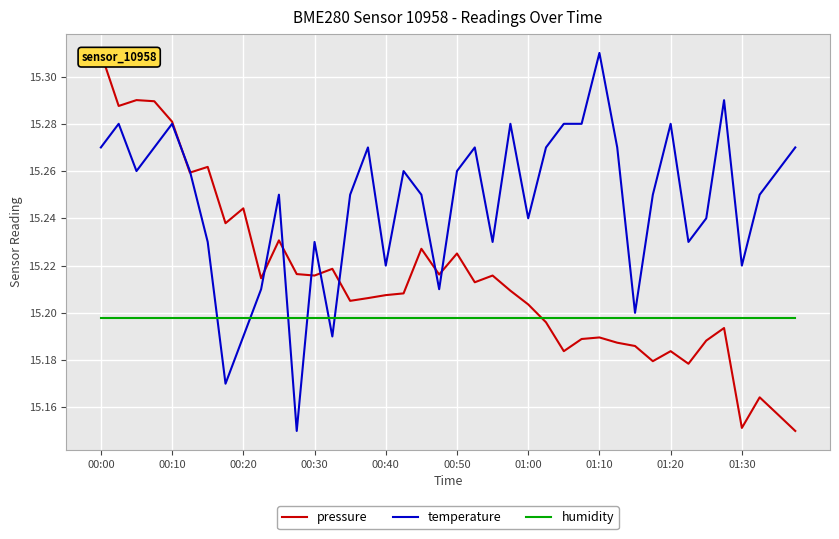

Reading right to left, transcribe all the data shown in this chart.

pressure: 15.2	15.2	15.2	15.2	15.2	15.2	15.2	15.2	15.2	15.2	15.2	15.2	15.2	15.2	15.2	15.2	15.2	15.2	15.2	15.2	15.2	15.2	15.2	15.2	15.2	15.2	15.2	15.2	15.2	15.2	15.2	15.2	15.2	15.3	15.3	15.3	15.3	15.3	15.3	15.3
temperature: 15.3	15.3	15.2	15.2	15.3	15.2	15.2	15.3	15.2	15.2	15.3	15.3	15.3	15.3	15.3	15.2	15.3	15.2	15.3	15.3	15.2	15.2	15.3	15.2	15.3	15.2	15.2	15.2	15.2	15.2	15.2	15.2	15.2	15.2	15.3	15.3	15.3	15.3	15.3	15.3
humidity: 15.2	15.2	15.2	15.2	15.2	15.2	15.2	15.2	15.2	15.2	15.2	15.2	15.2	15.2	15.2	15.2	15.2	15.2	15.2	15.2	15.2	15.2	15.2	15.2	15.2	15.2	15.2	15.2	15.2	15.2	15.2	15.2	15.2	15.2	15.2	15.2	15.2	15.2	15.2	15.2